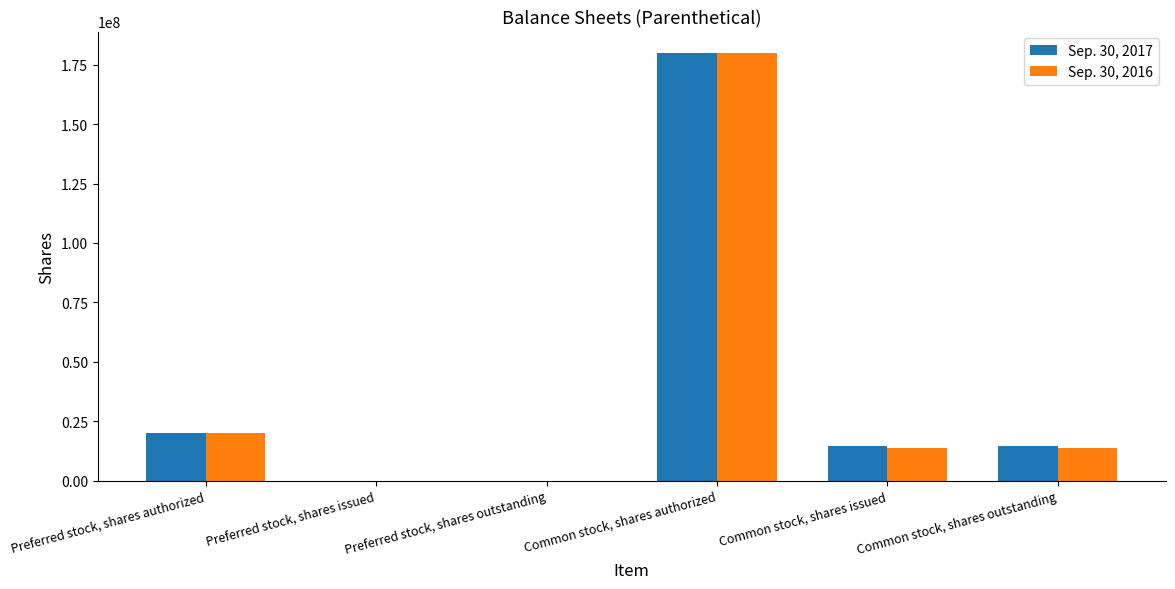

The value of Sep. 30, 2017 at Common stock, shares authorized is 180000000. True or false?

True